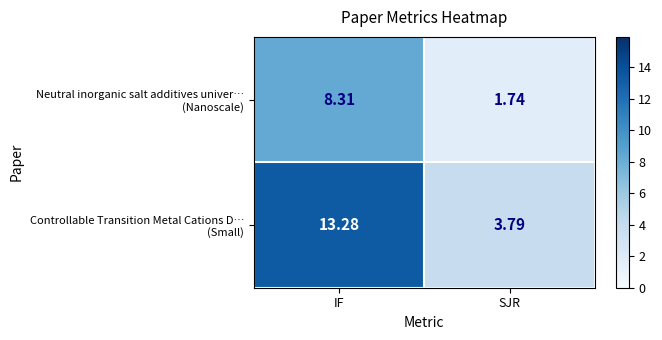

At which category does the chart reach its peak across all series?

IF